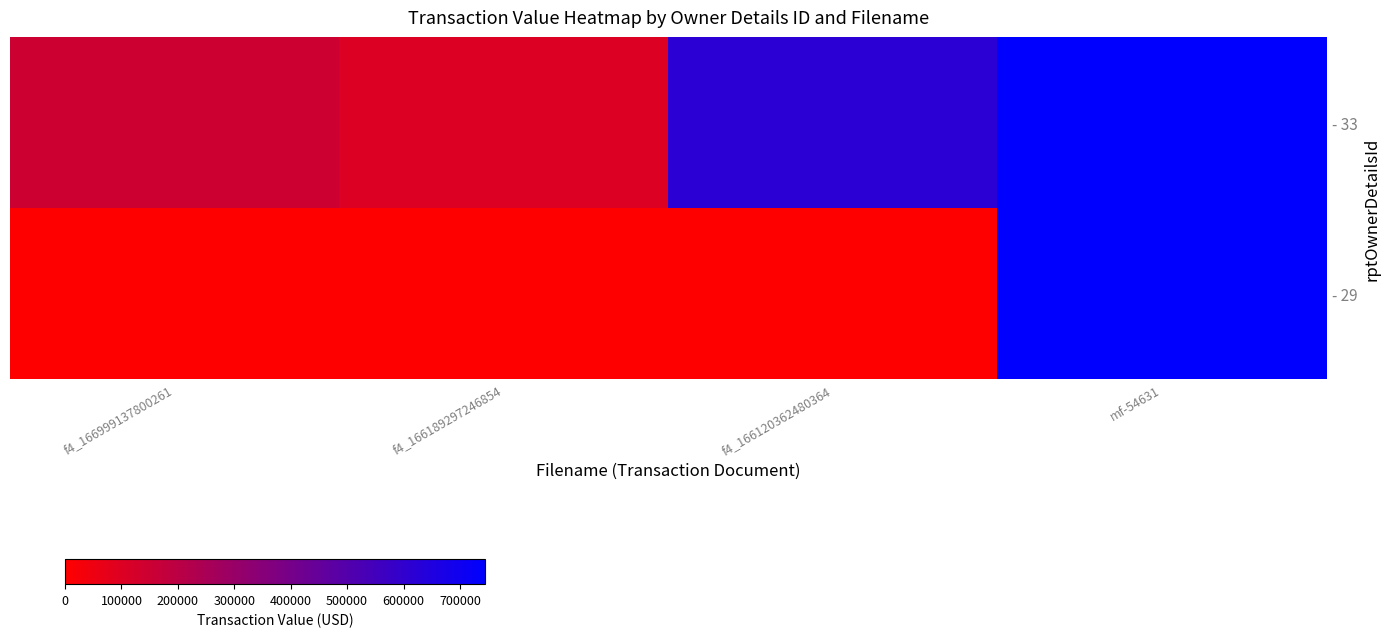

Reading right to left, transcribe all the data shown in this chart.

- 33: mf-54631=744346	f4_166120362480364=620617	f4_166189297246854=102240	f4_166999137800261=145800
- 29: mf-54631=744346	f4_166120362480364=0	f4_166189297246854=0	f4_166999137800261=0